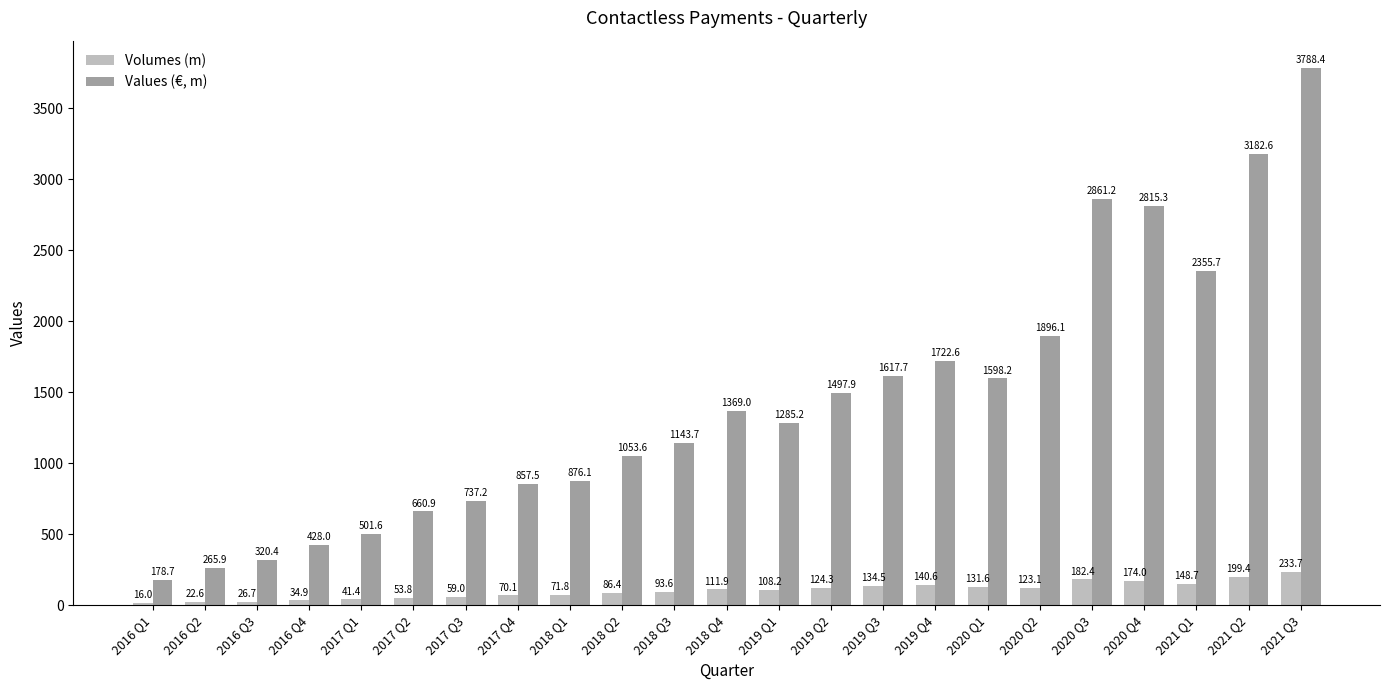

What is the average value of the Volumes (m) series?

103.9